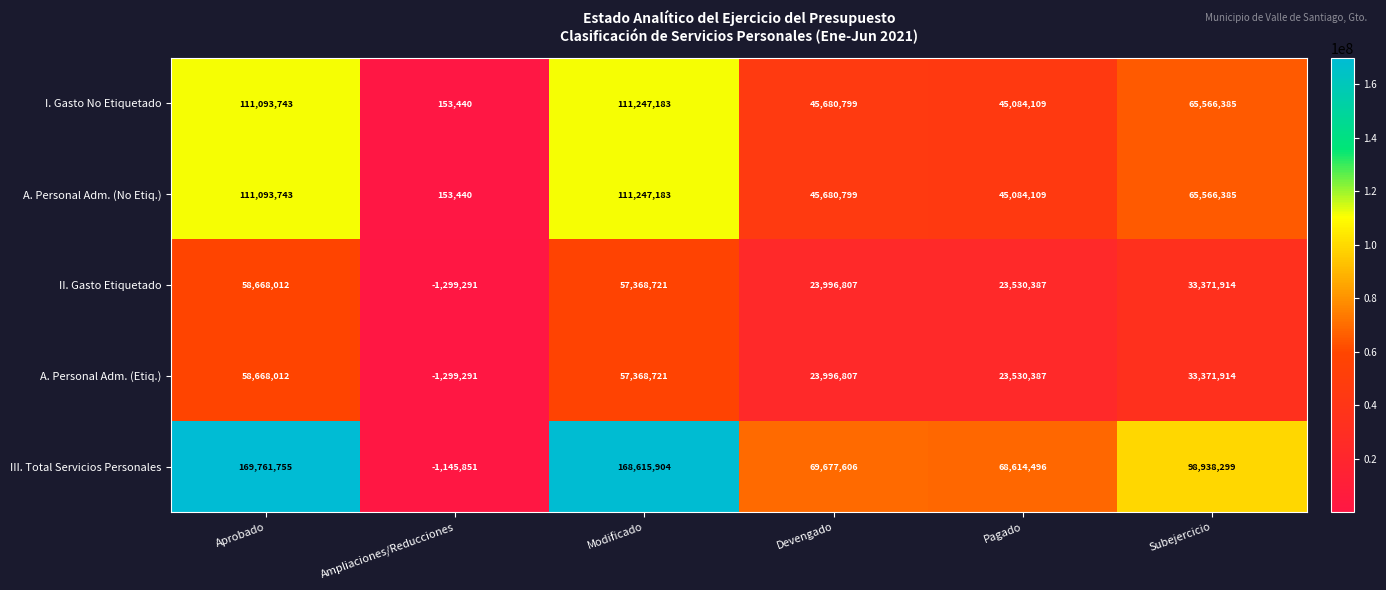

Between Ampliaciones/Reducciones and Modificado, which series saw the biggest shift?

III. Total Servicios Personales